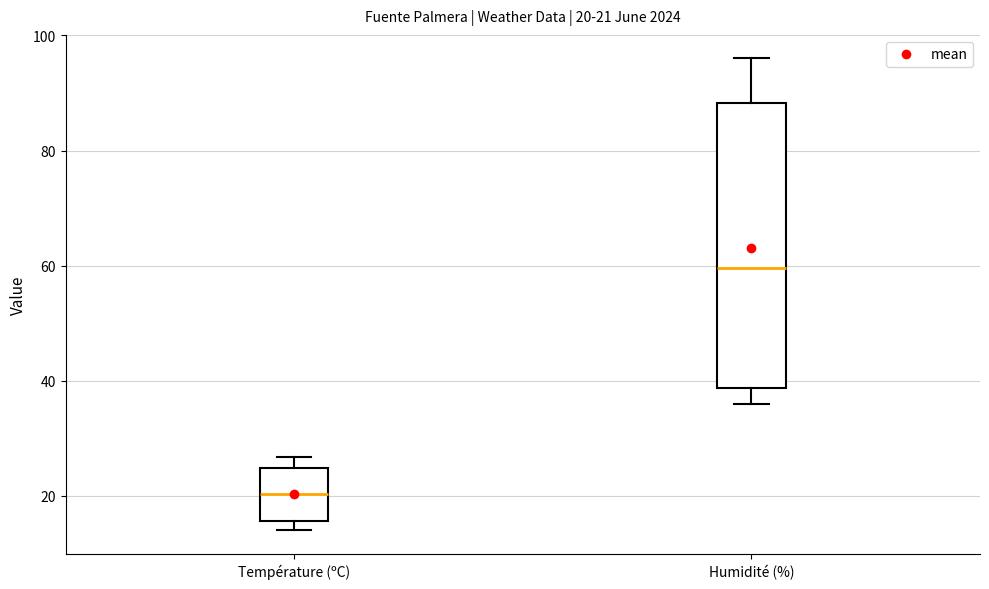

Which box has the lowest median line?

Température (ºC)